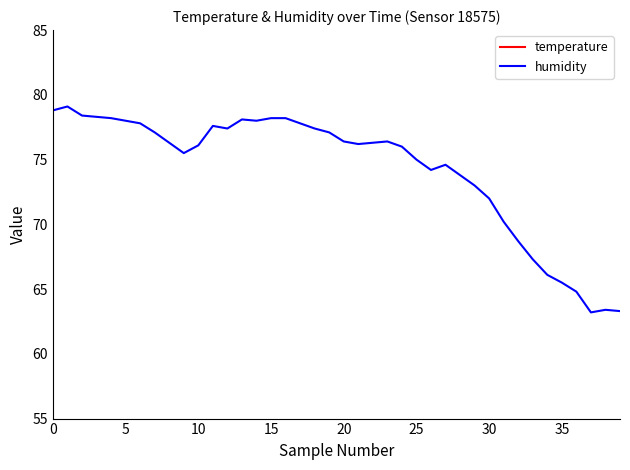

True or false: humidity and temperature cross at least once.

False